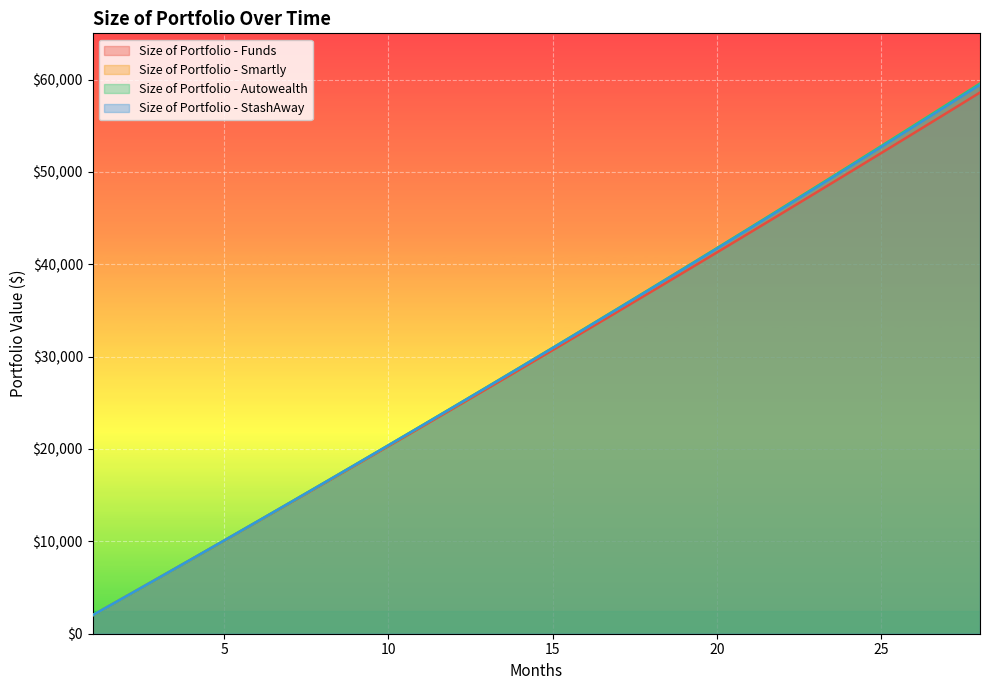

How many values in the Size of Portfolio - Autowealth series are below 30960?

14